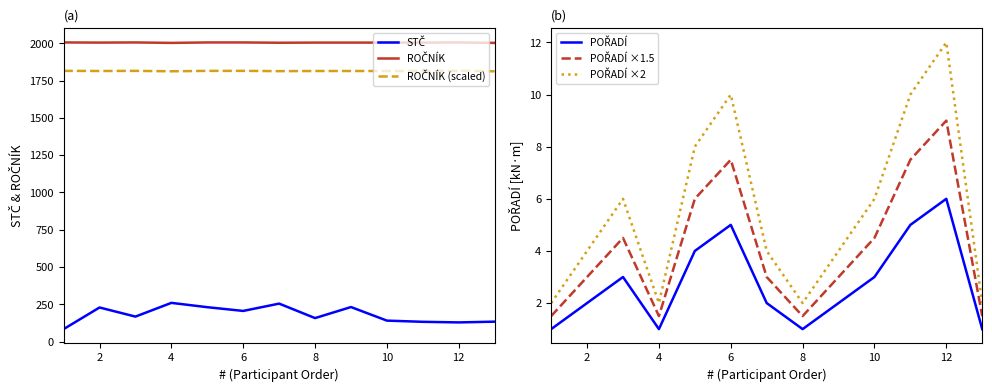

What are all the series names shown in the legend?

STČ, ROČNÍK, ROČNÍK (scaled), POŘADÍ, POŘADÍ ×1.5, POŘADÍ ×2